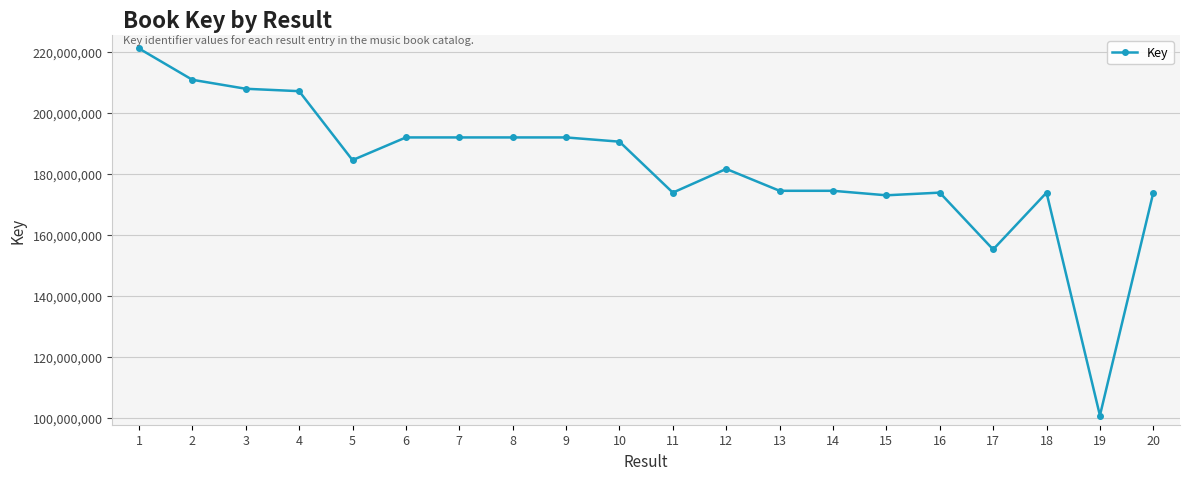

What is the change in value from 15 to 16?

+876790